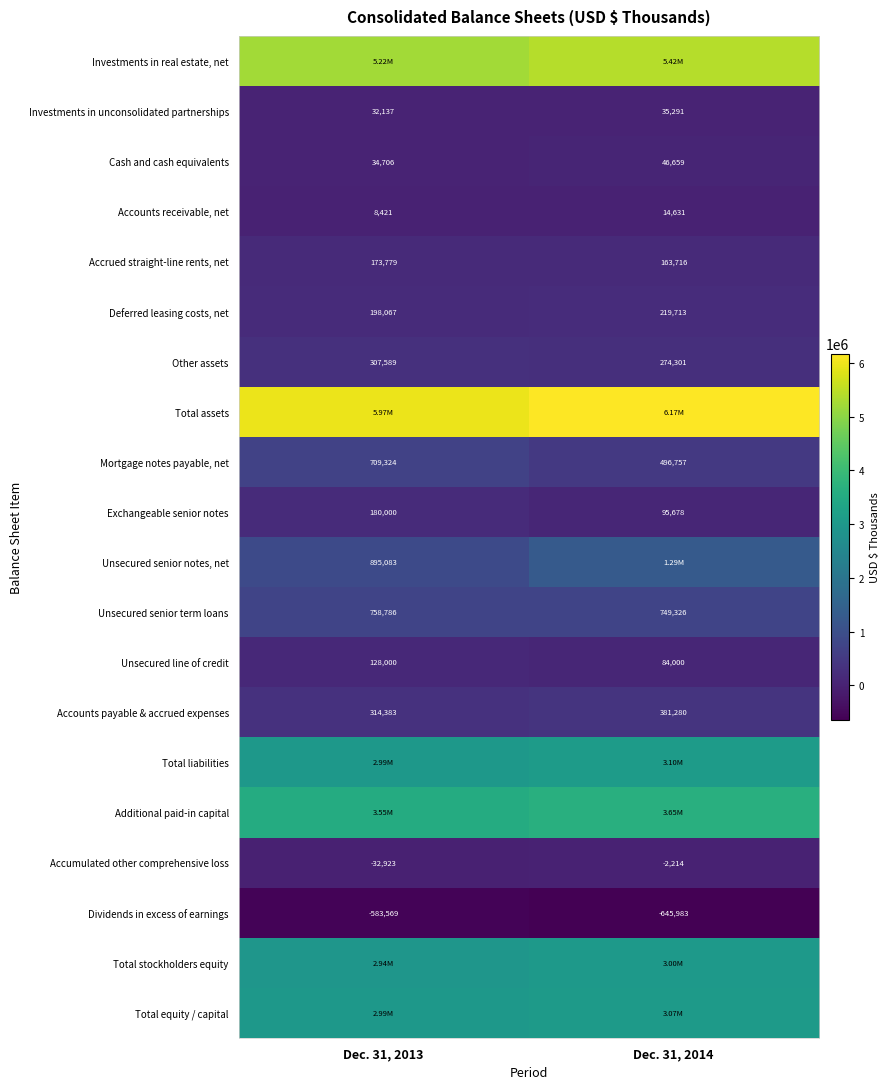

What value does the Unsecured line of credit series have at Dec. 31, 2014, to the nearest 10?

84000